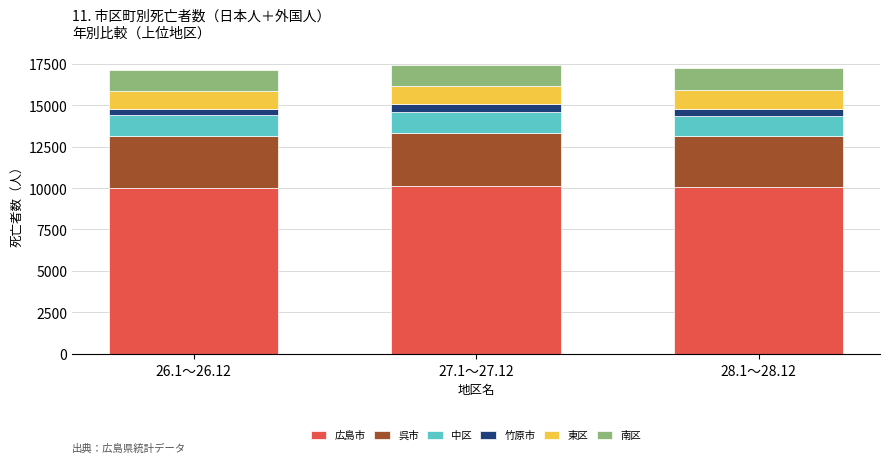

What is the minimum value for 広島市?

10022